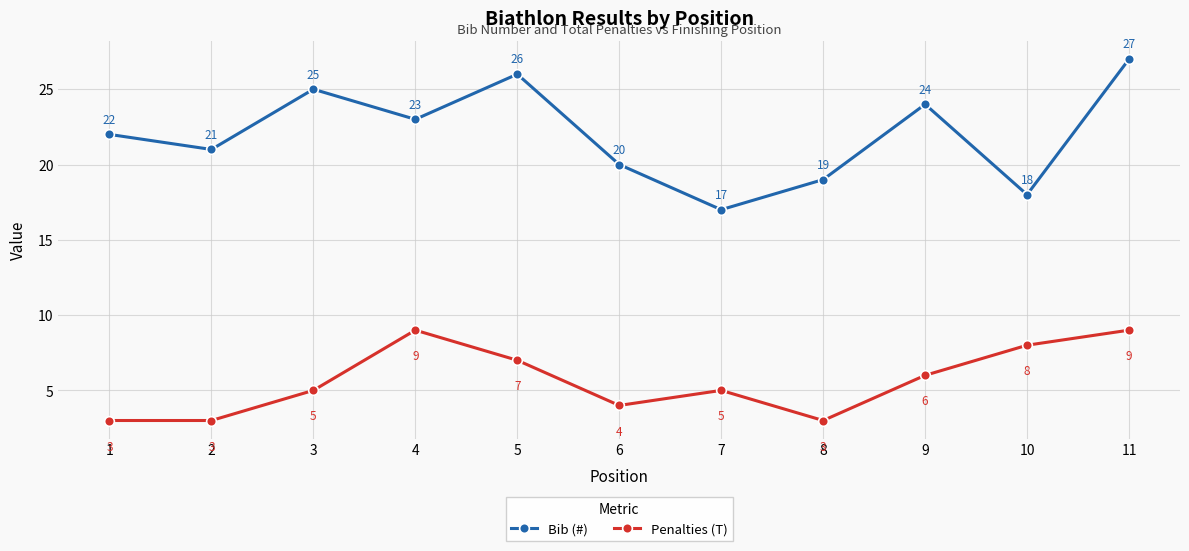

What is the value of the Bib (#) point at the 11th from the left?

27